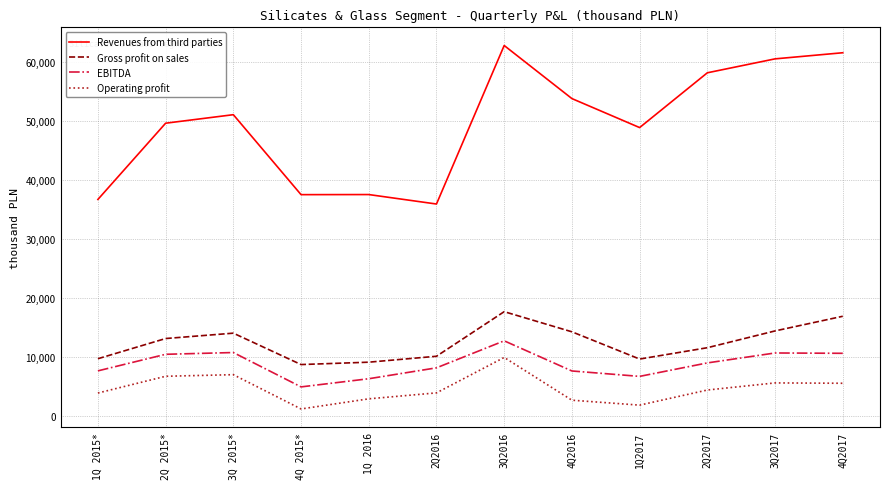

What is the highest value of the Operating profit series?

9884